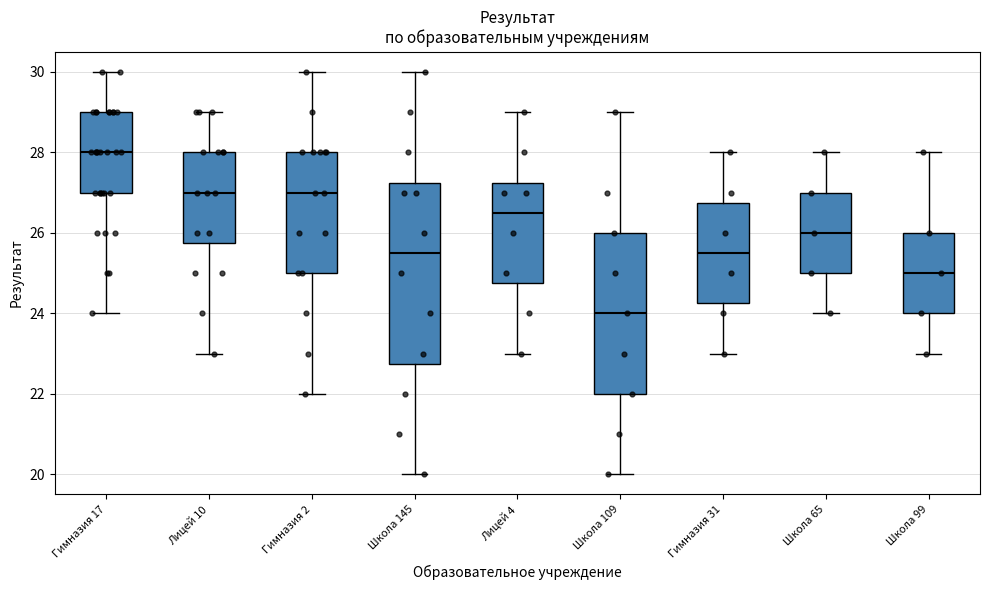

Which box's median line is the lowest?

Школа 109